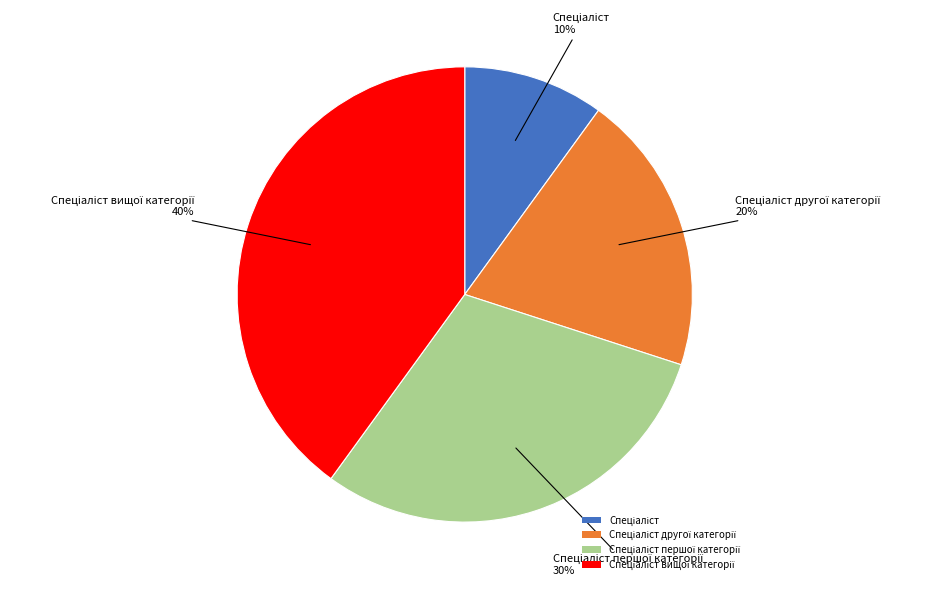

How many segments does this pie chart have?

4